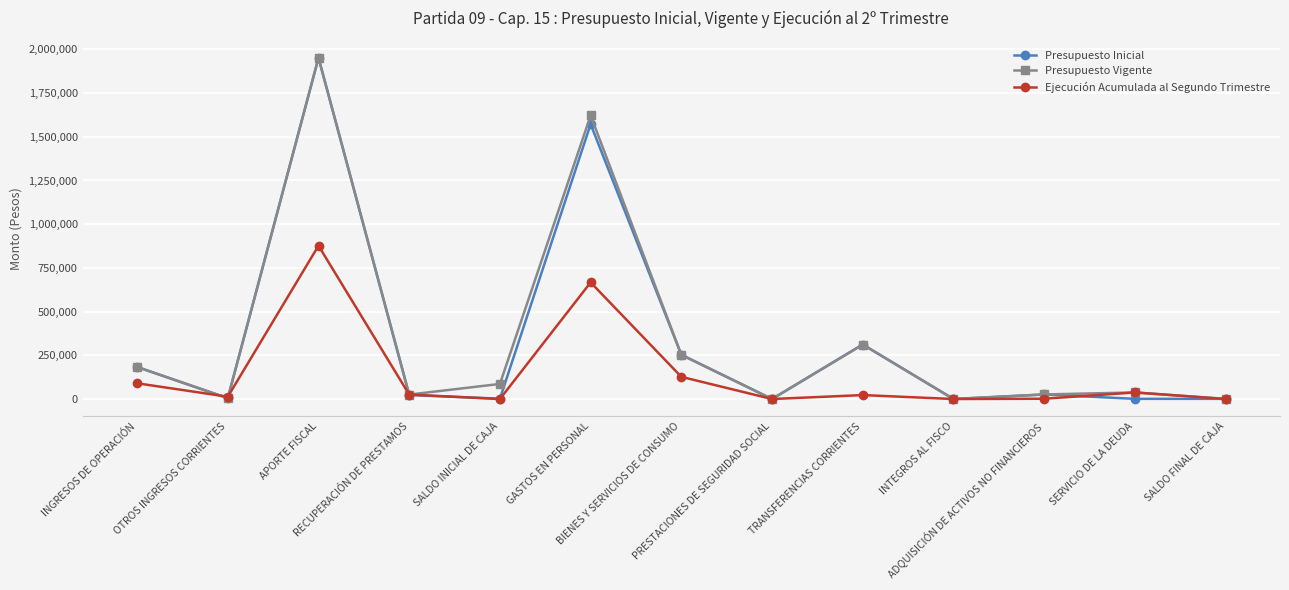

True or false: Presupuesto Inicial has a value of 26141 at ADQUISICIÓN DE ACTIVOS NO FINANCIEROS.

True